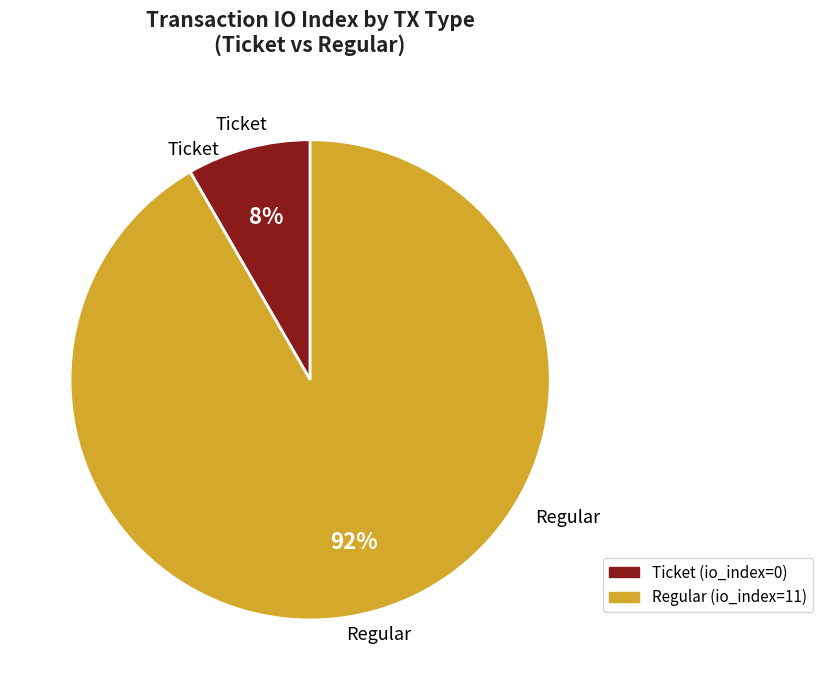

To the nearest percent, what is the average slice percentage?

50%